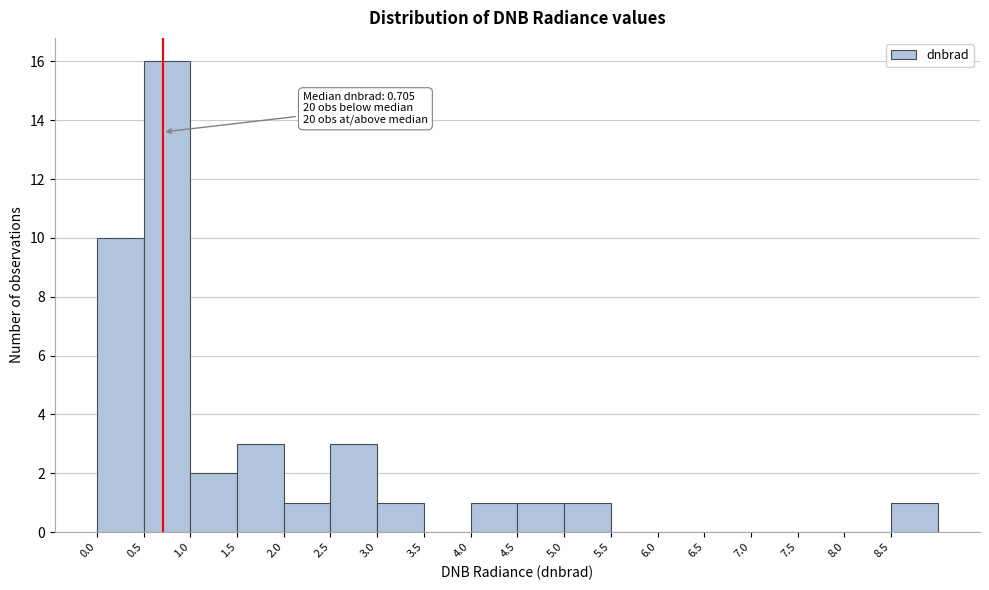

Which range on the x-axis has the tallest bar?

0.5 to 1.0